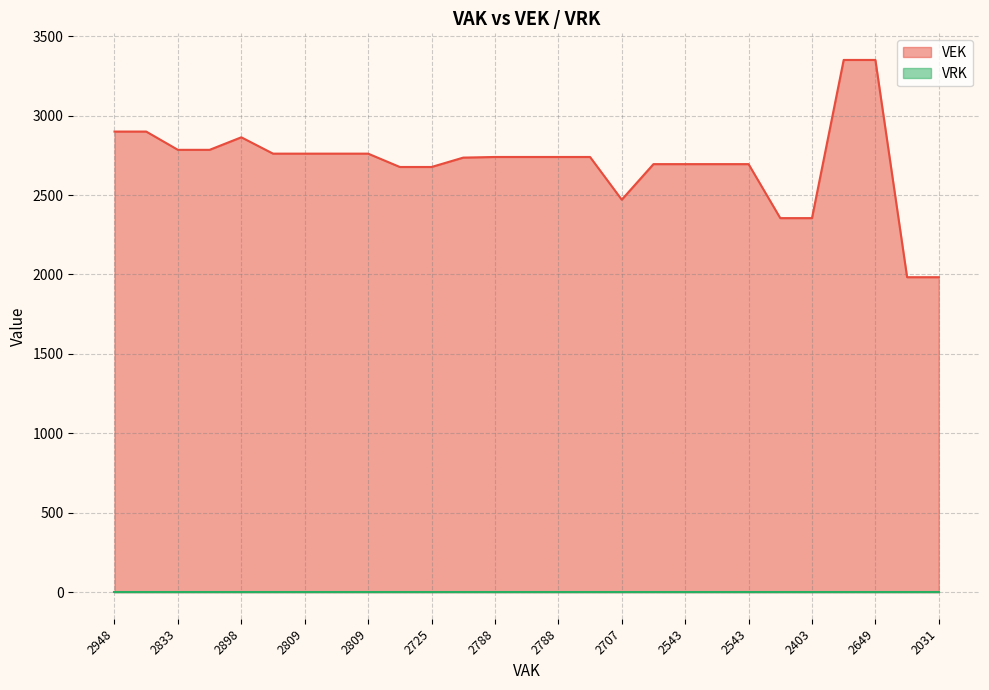

The chart shows a value of 1983 at 2031. True or false?

True